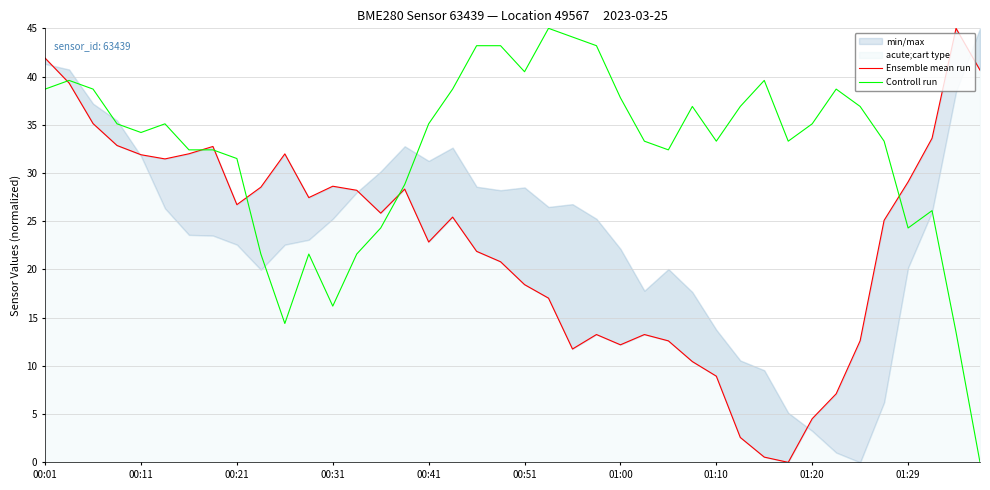

True or false: Controll run has a value of 48.2 at 01:20.

False